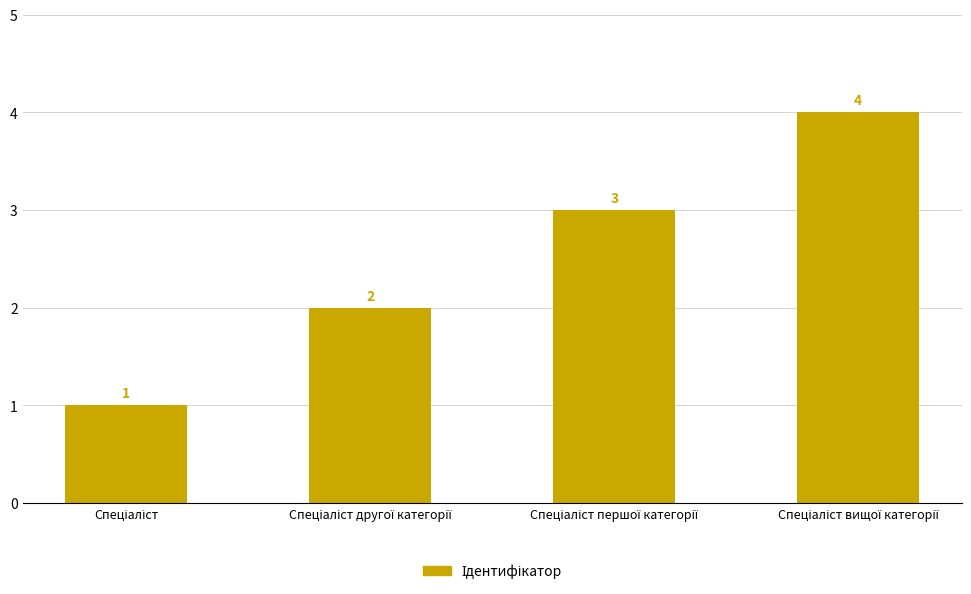

What is the value of the 2nd bar from the left?

2